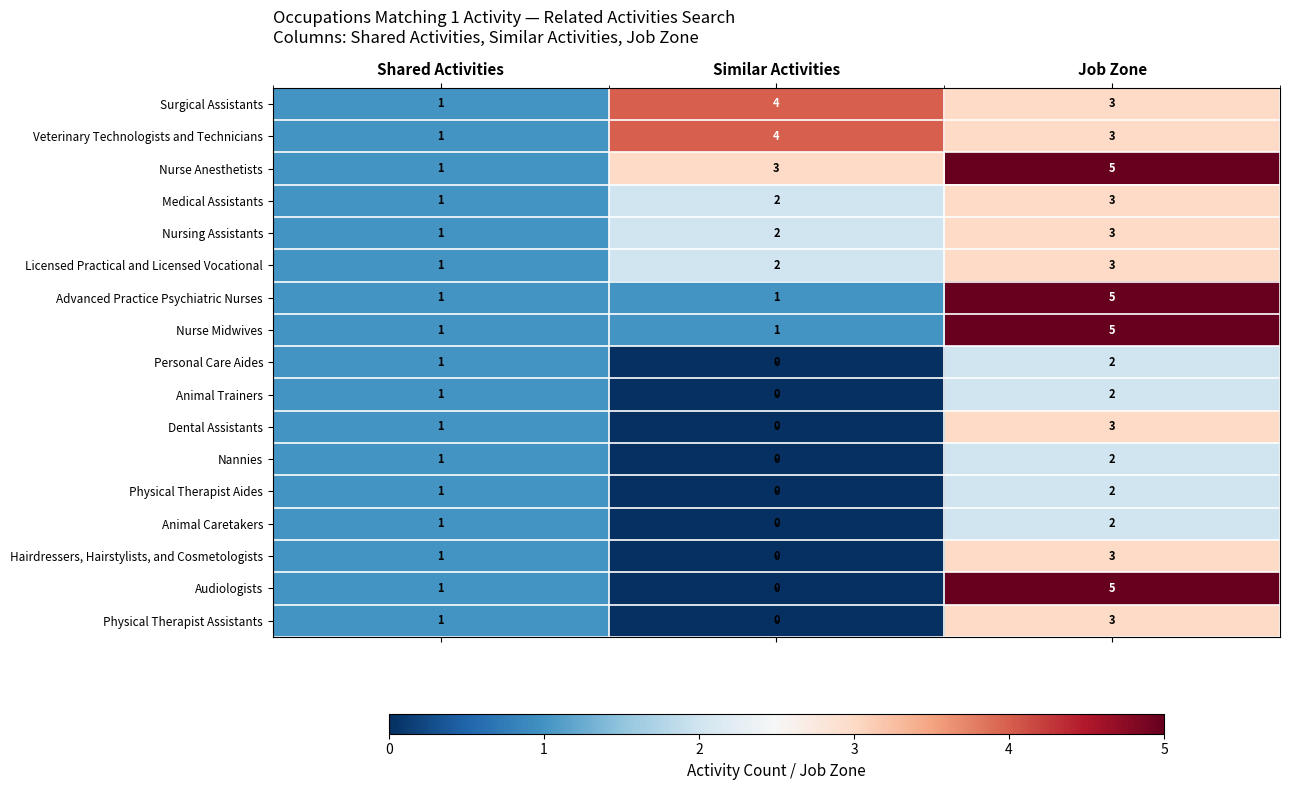

True or false: Nannies has a value of -1 at Similar Activities.

False